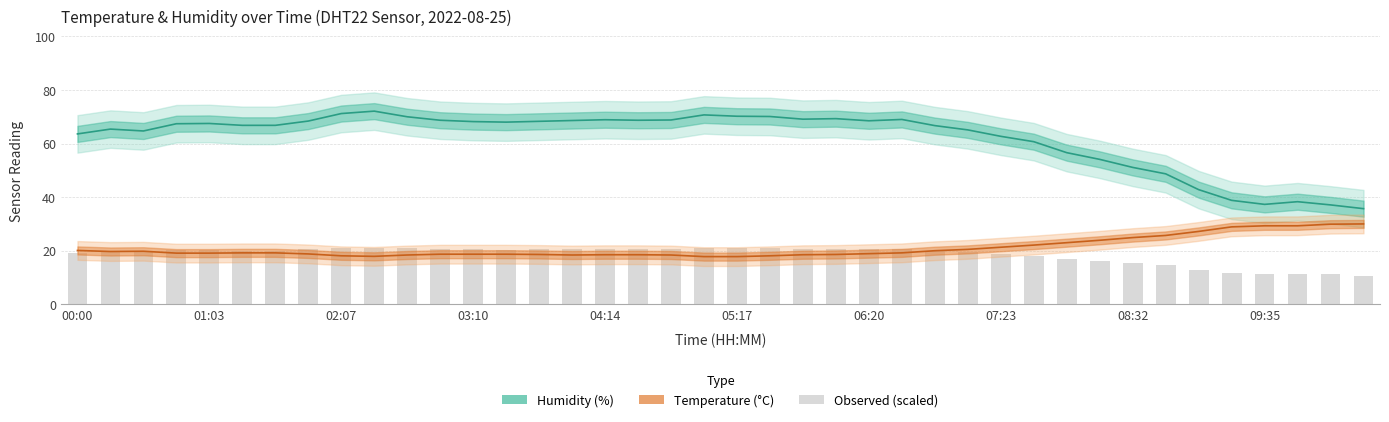

What is the average value of the Humidity (%) series?

61.9